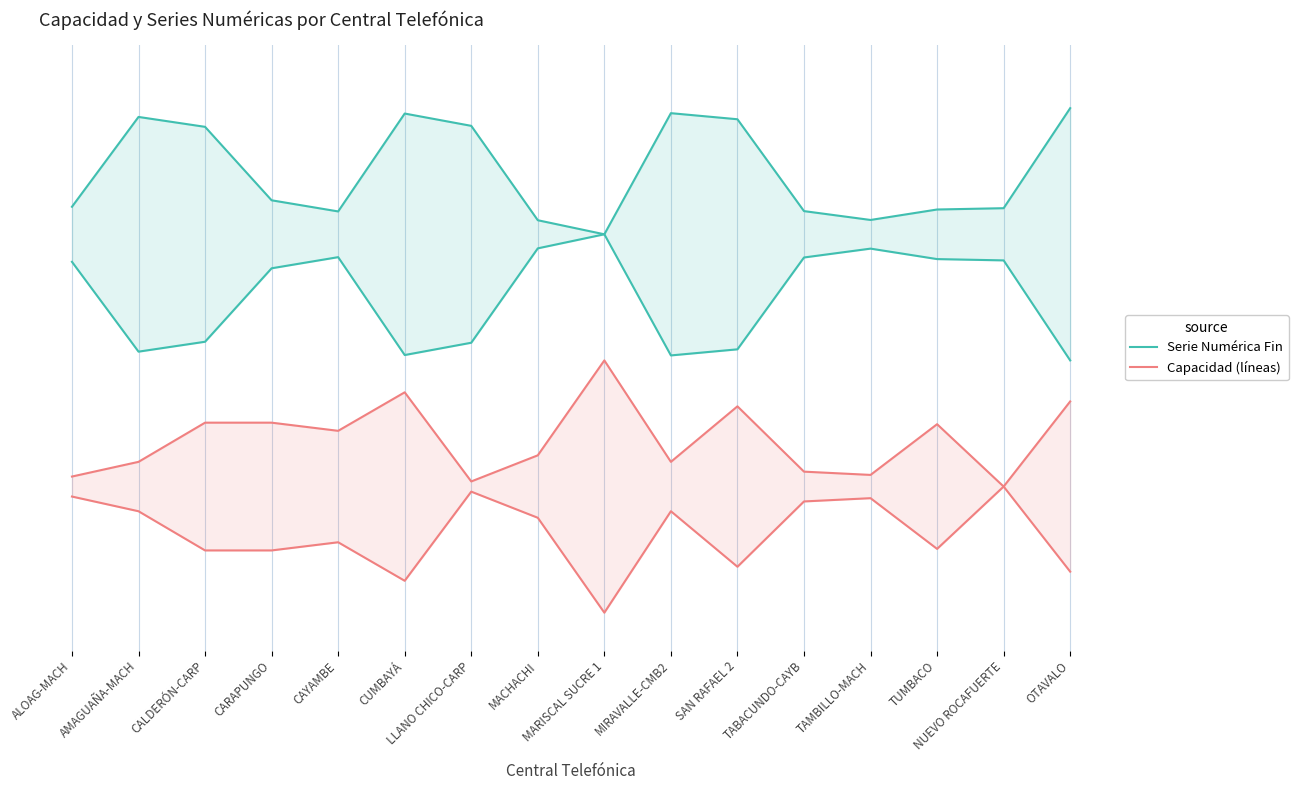

What is the label of the 14th point from the right?

CALDERÓN-CARP